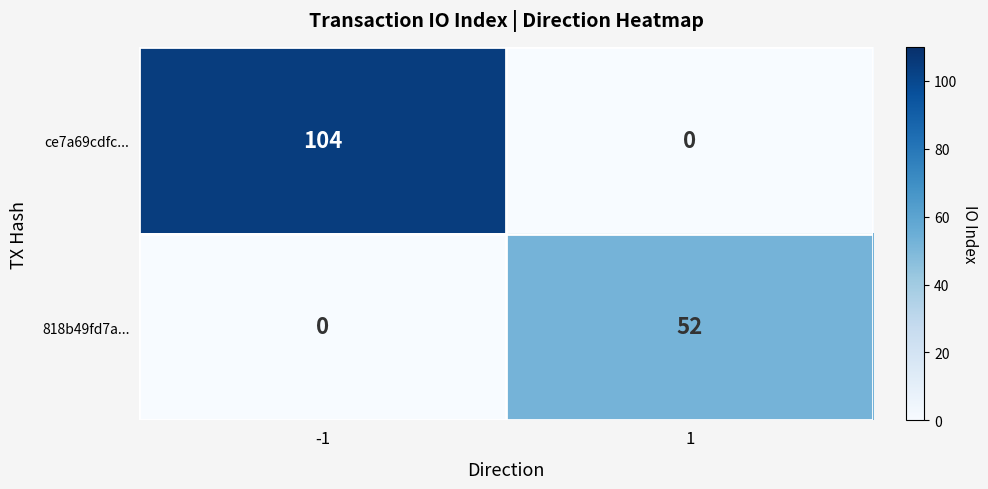

Is it true that 818b49fd7a... equals 70 at 1?

False